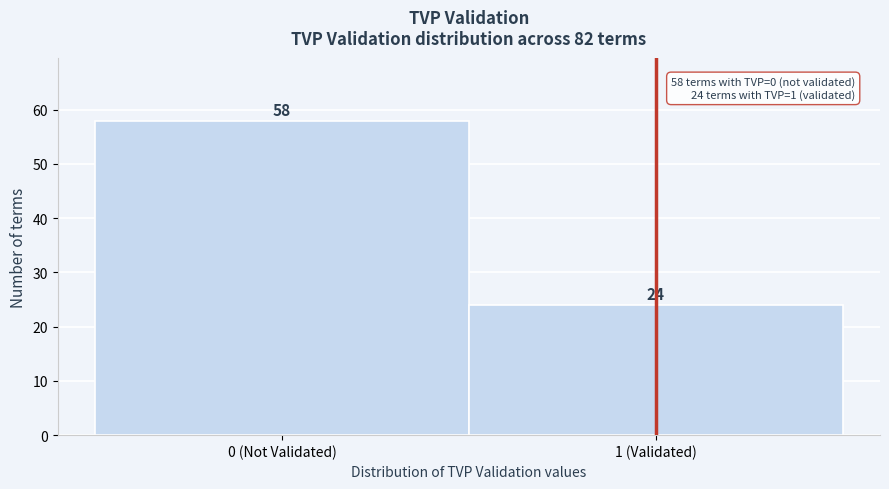

Reading left to right, transcribe all the data shown in this chart.

0 (Not Validated)=58	1 (Validated)=24